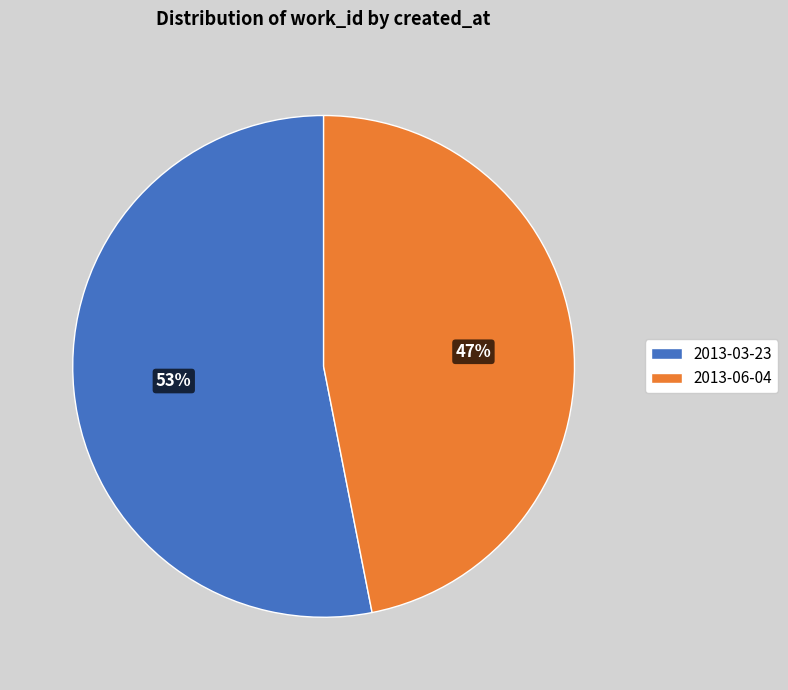

Which has a higher value, 2013-06-04 or 2013-03-23?

2013-03-23